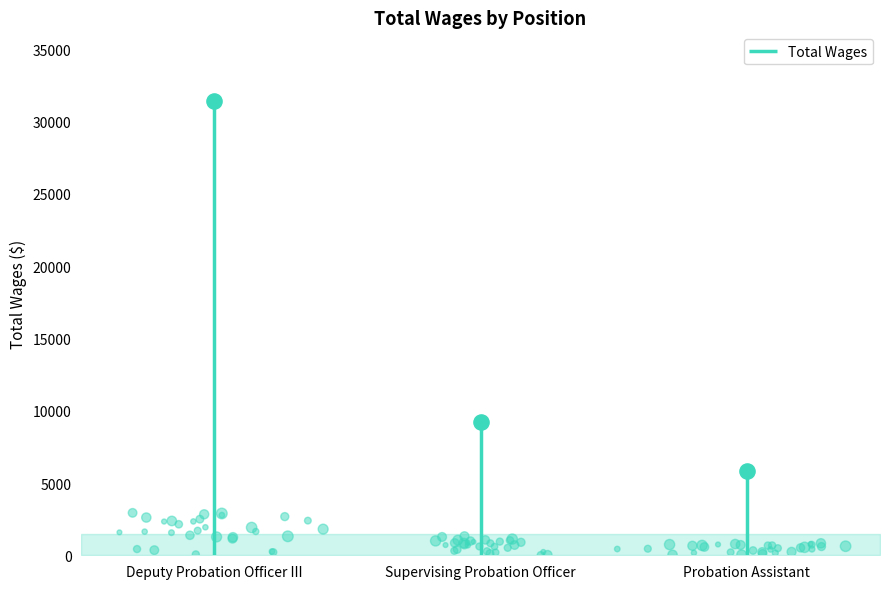

What is the ratio of the value at Probation Assistant to the value at Supervising Probation Officer?

0.6